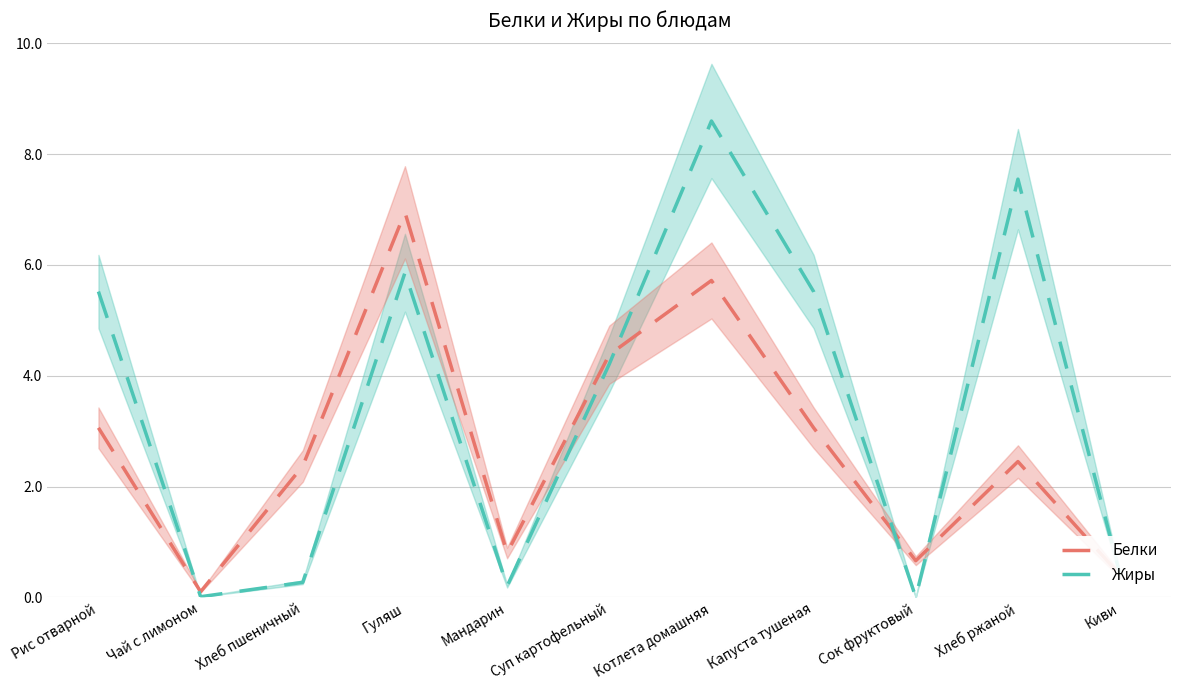

How many data points does each series have?

11